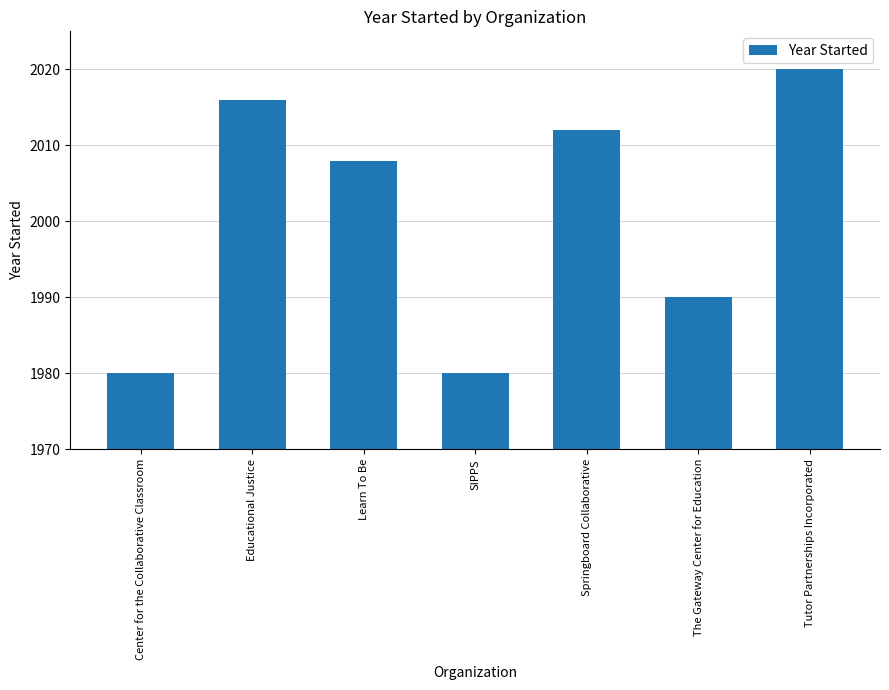

Reading left to right, transcribe all the data shown in this chart.

Center for the Collaborative Classroom=1980	Educational Justice=2016	Learn To Be=2008	SIPPS=1980	Springboard Collaborative=2012	The Gateway Center for Education=1990	Tutor Partnerships Incorporated=2020